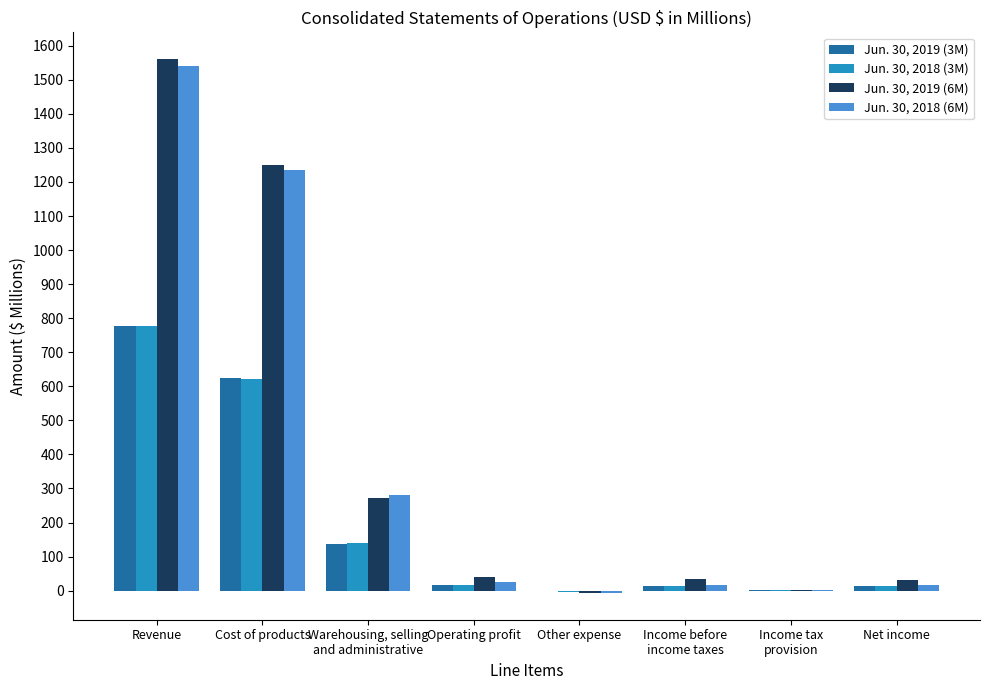

At which label is Jun. 30, 2019 (6M) closest to 777?

Cost of products